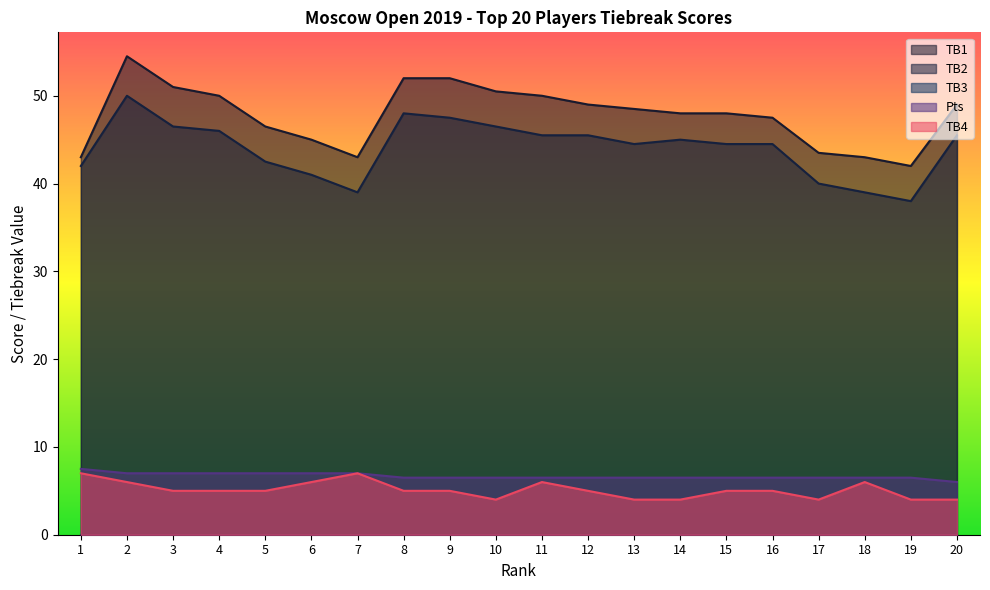

What value does the Pts series have at 10?

6.5